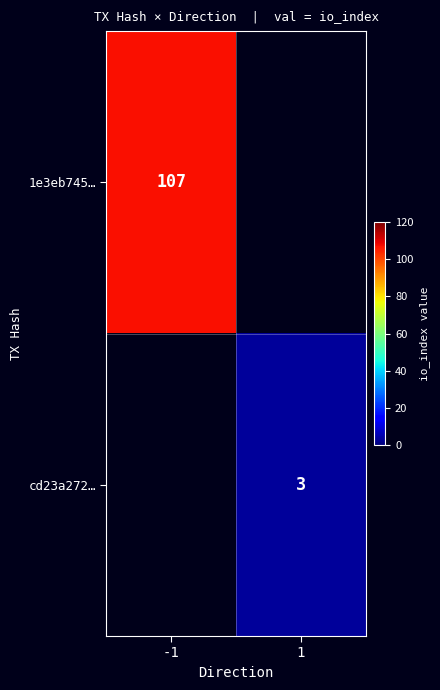

Is it true that cd23a272… equals 2 at 1?

False